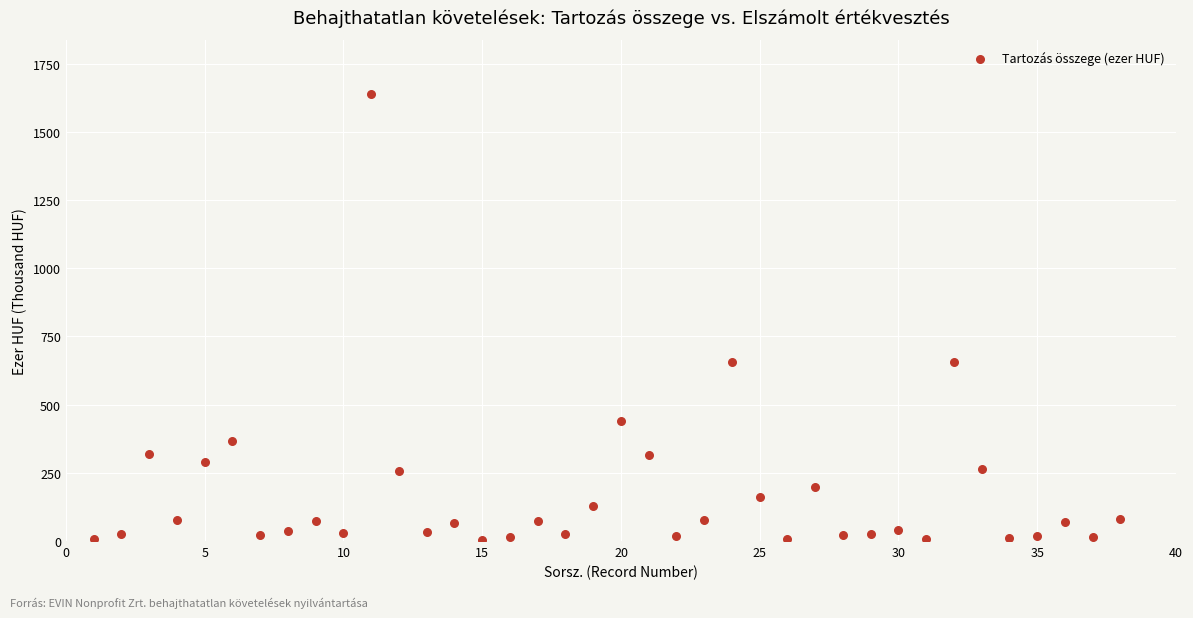

What is the range of X values (max minus min)?

37.0